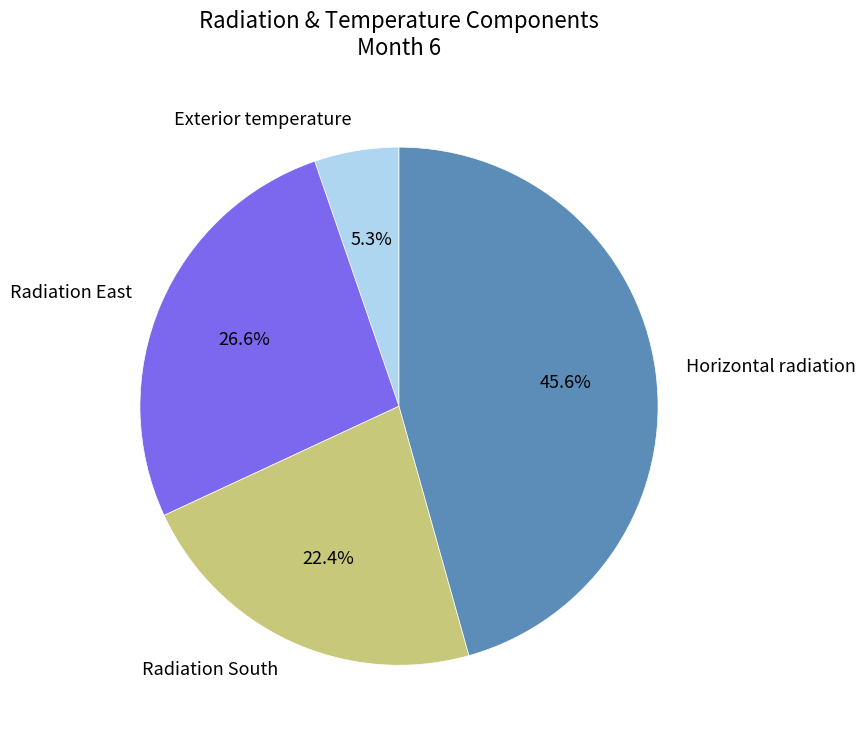

To the nearest percent, what is the difference between the Horizontal radiation and Radiation South slice percentages?

23%